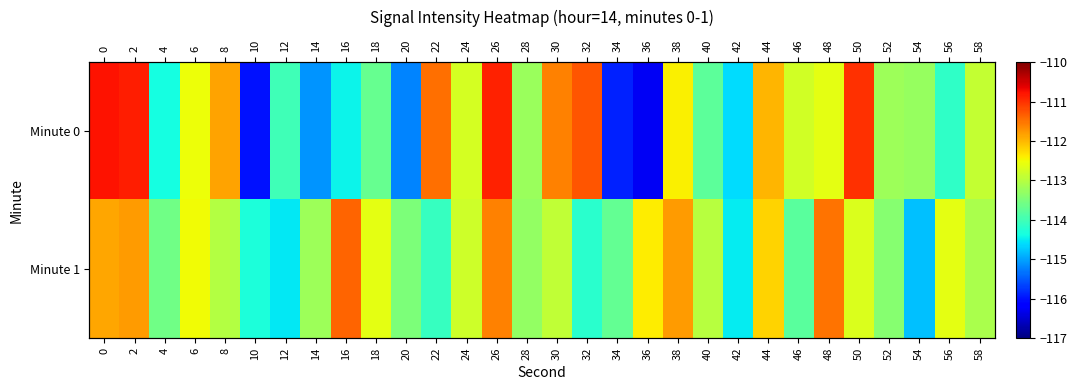

What is the difference between the maximum and minimum values in the Minute 0 series?

5.5